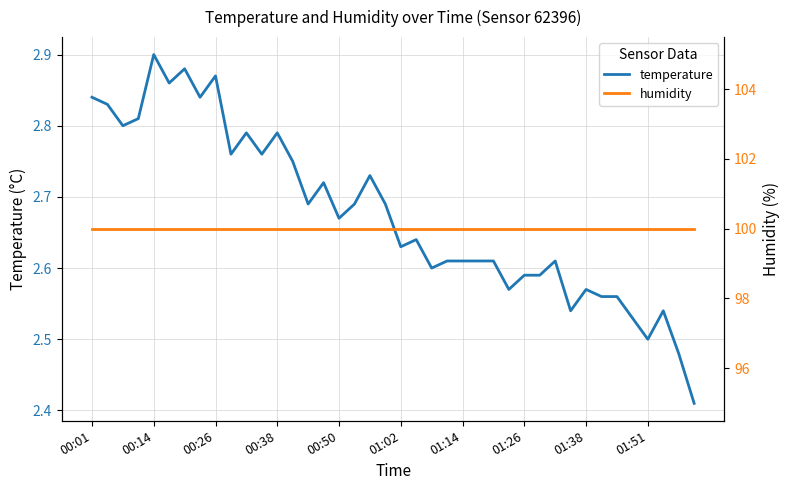

What position from the left is 14?

15